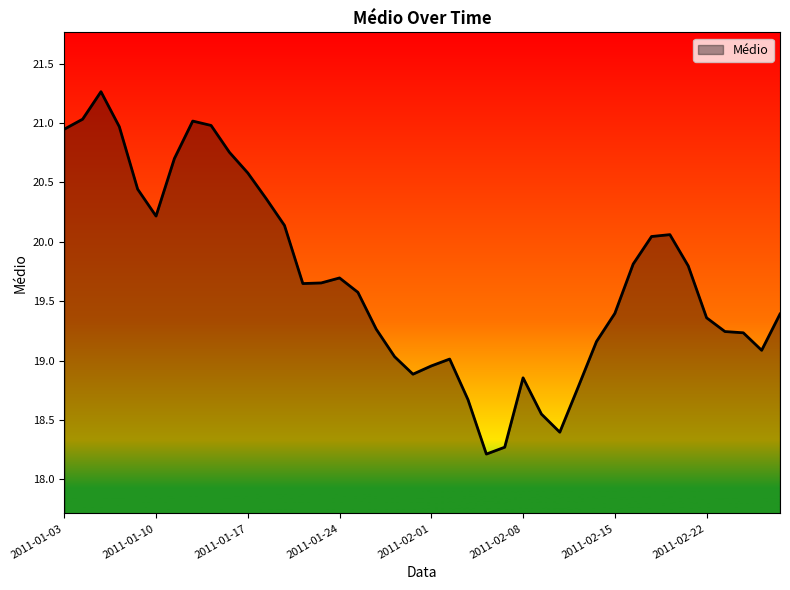

What is the greatest value displayed?

21.3